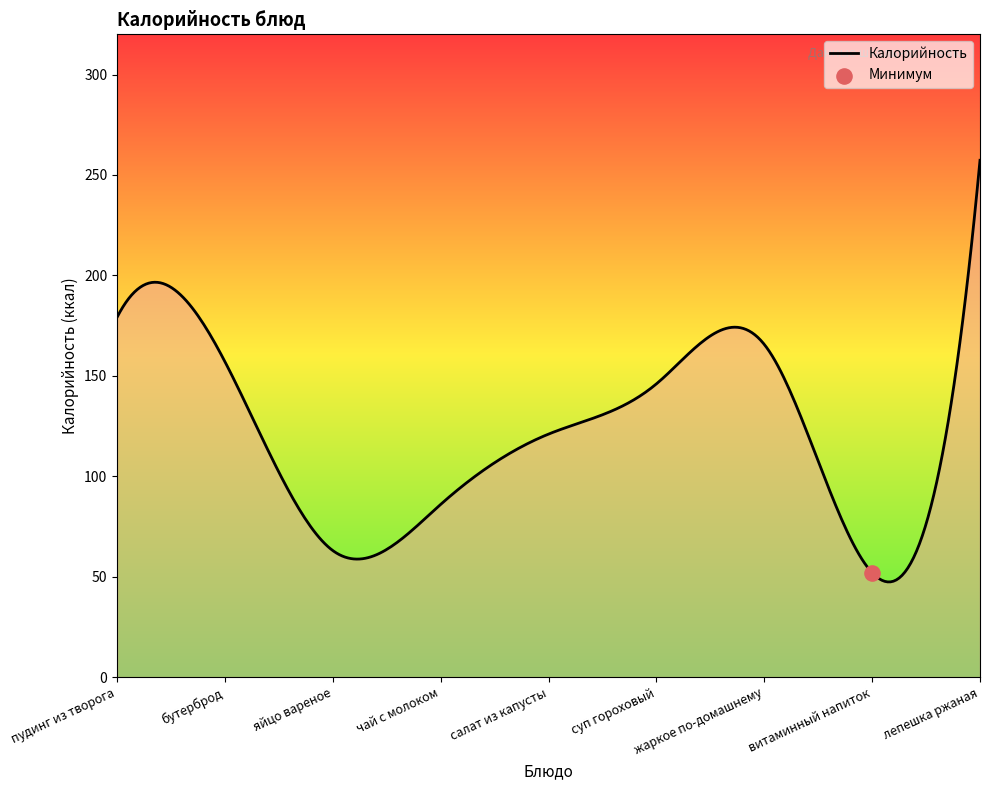

Which has a higher value, яйцо вареное or чай с молоком?

чай с молоком